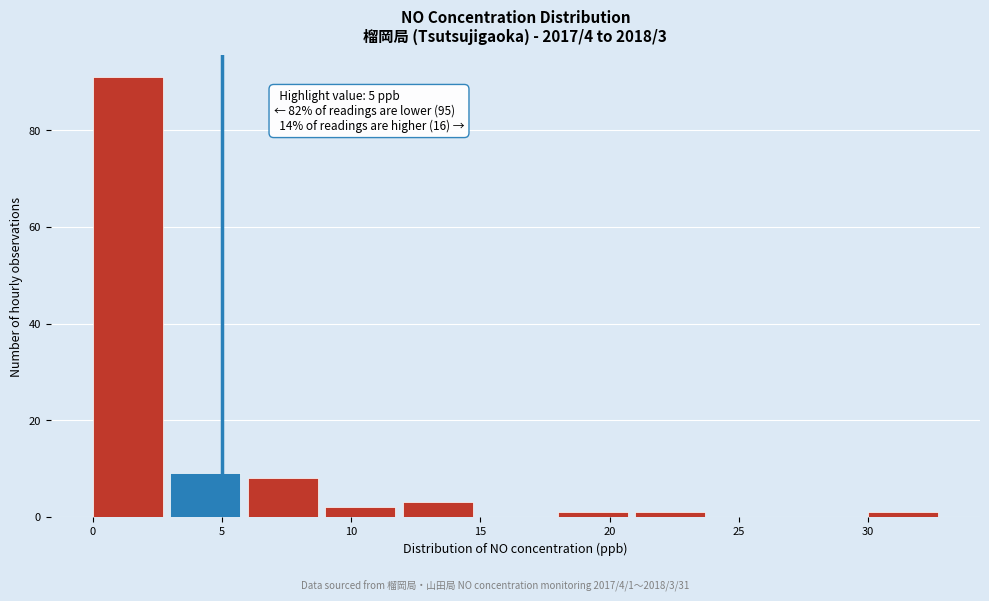

Over which range of the x-axis is the bar tallest?

0 to 3